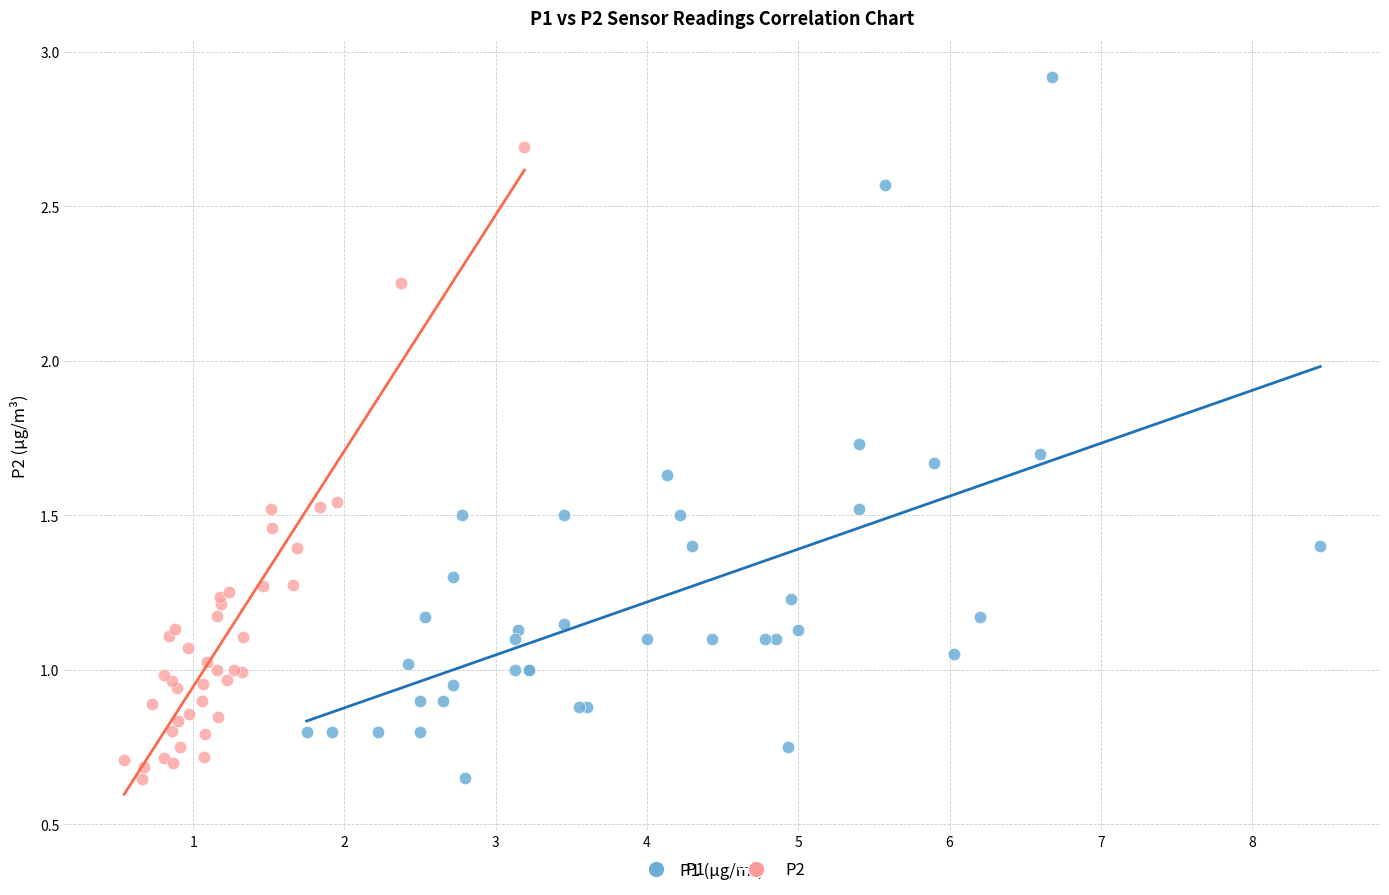

Which series has the largest Y range (max minus min)?

P1